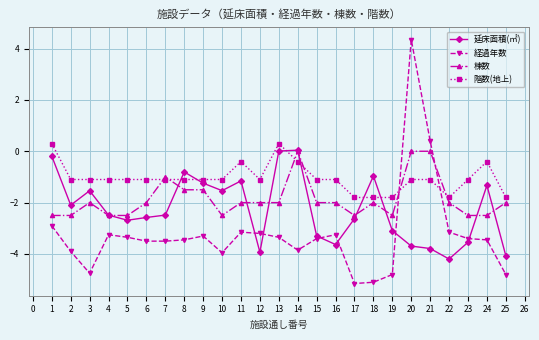

Rank the series by their average value, from lowest to highest.

経過年数, 延床面積(㎡), 棟数, 階数(地上)